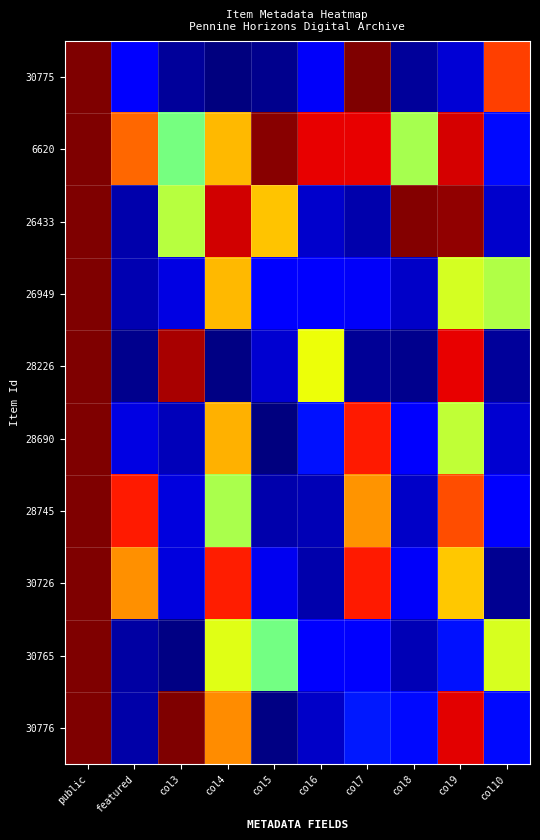

Which series has the largest total across all categories?

6620